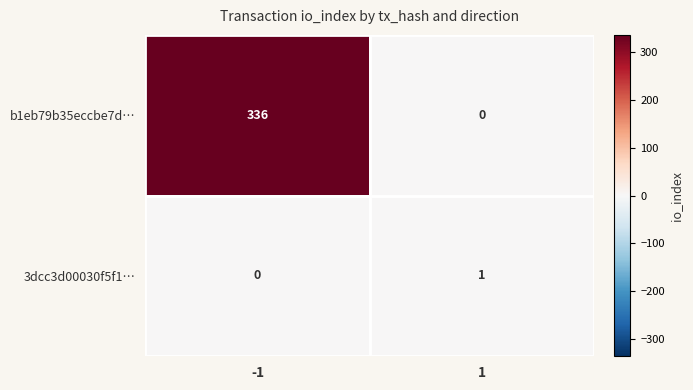

Which series has the largest total across all categories?

b1eb79b35eccbe7d…